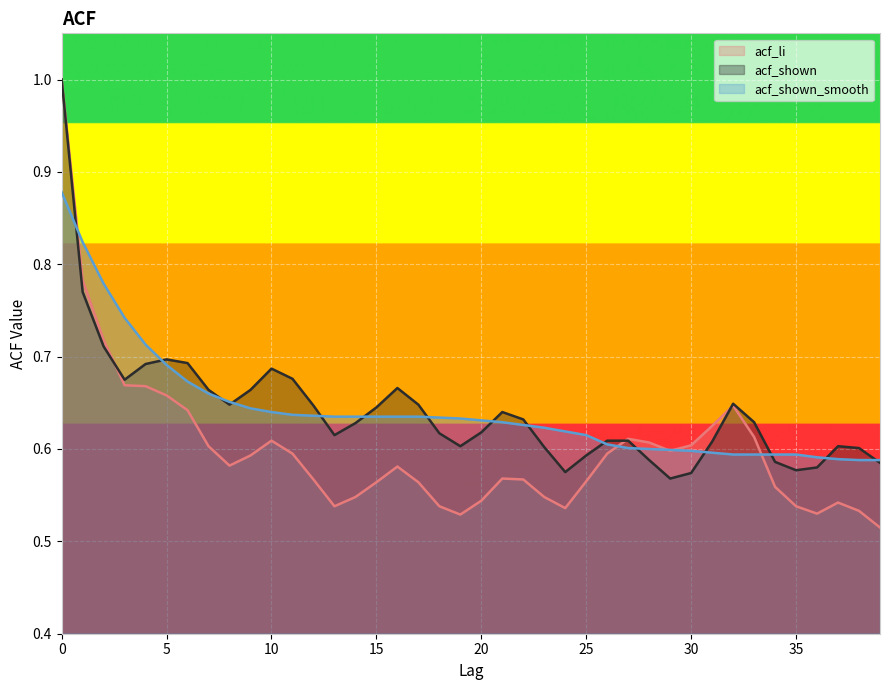

True or false: acf_shown_smooth has more than 1 points higher than both neighbors.

False